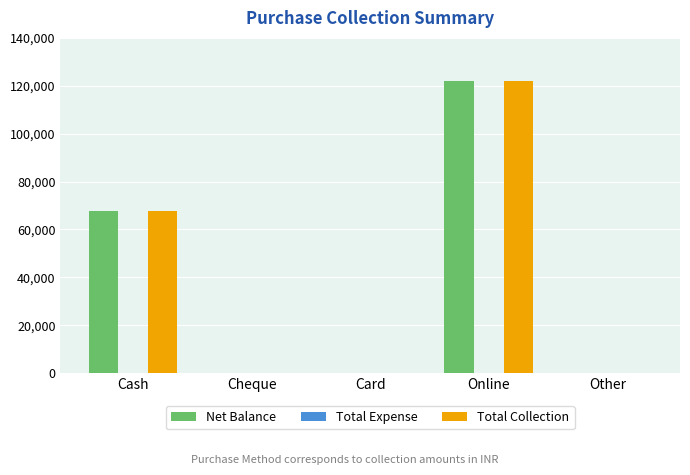

Is it true that Total Collection equals 67700 at Cash?

True